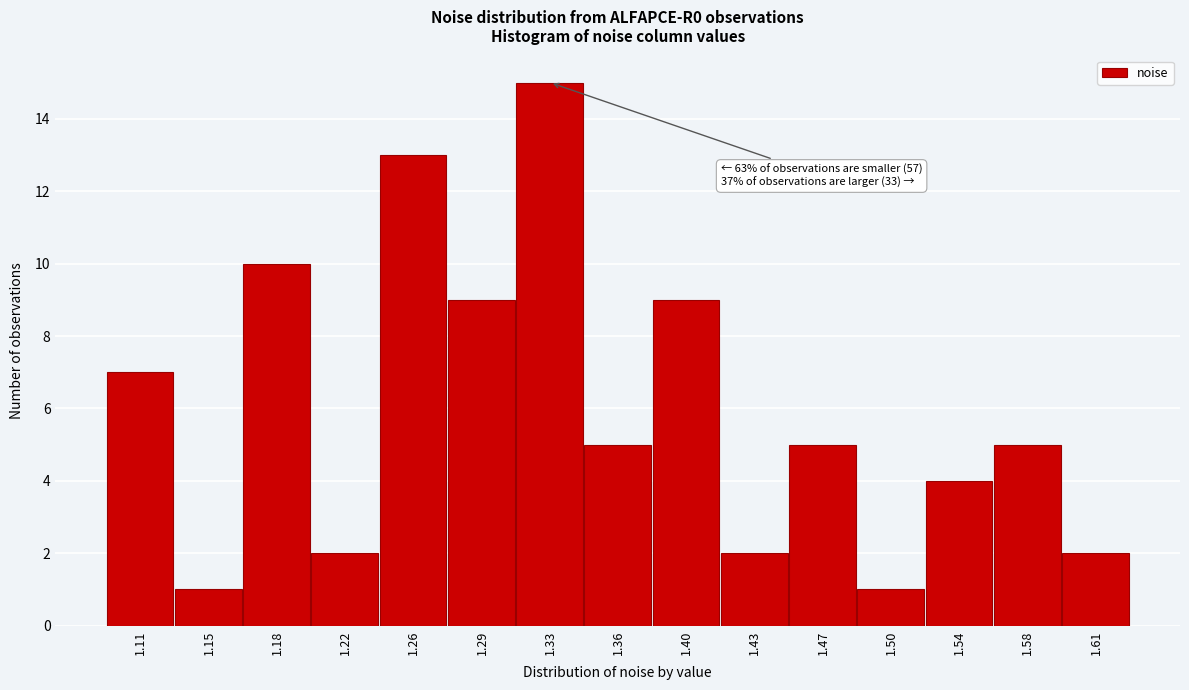

Reading right to left, transcribe all the data shown in this chart.

2	5	4	1	5	2	9	5	15	9	13	2	10	1	7